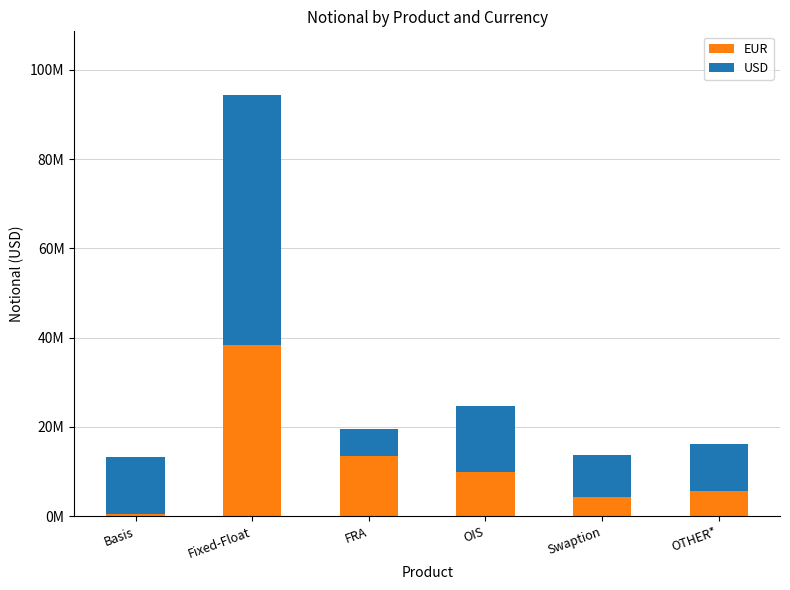

At which label is EUR closest to 19453644?

FRA